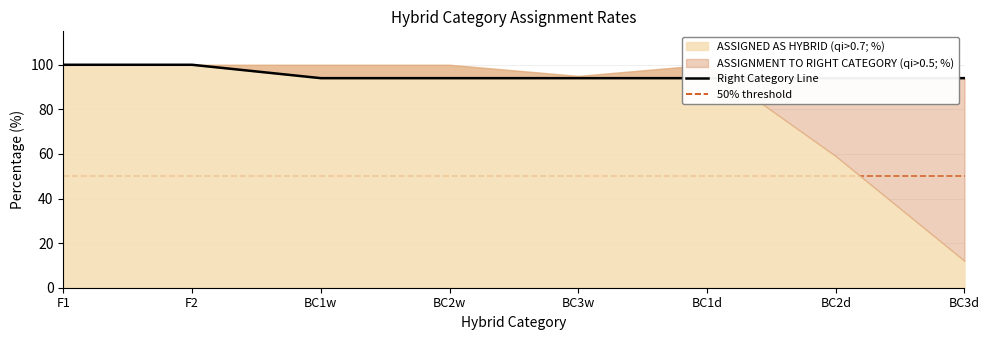

How many lines are shown in the chart?

1